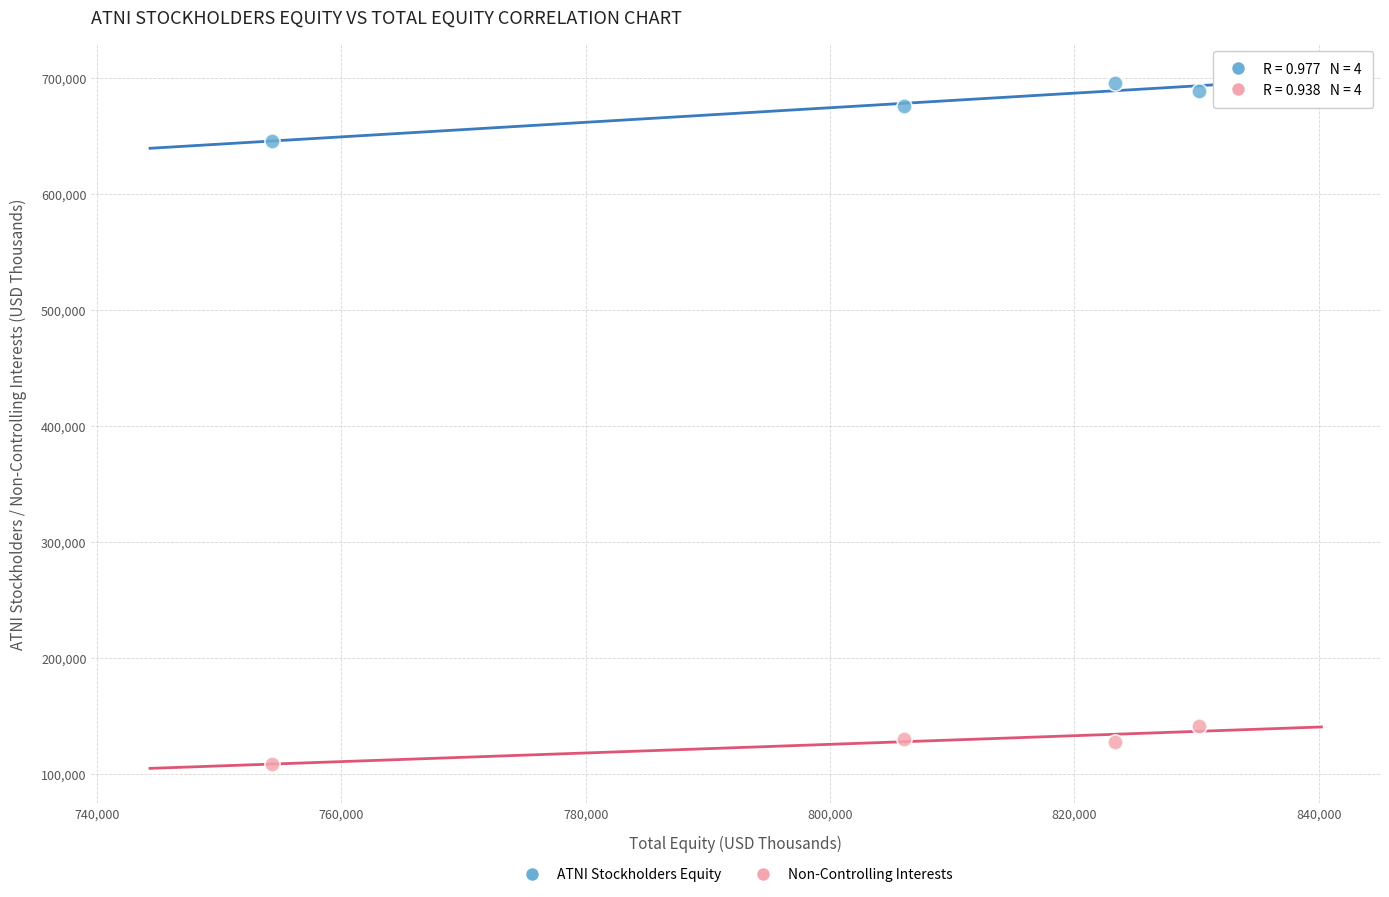

Which series contains the highest Y value?

ATNI Stockholders Equity